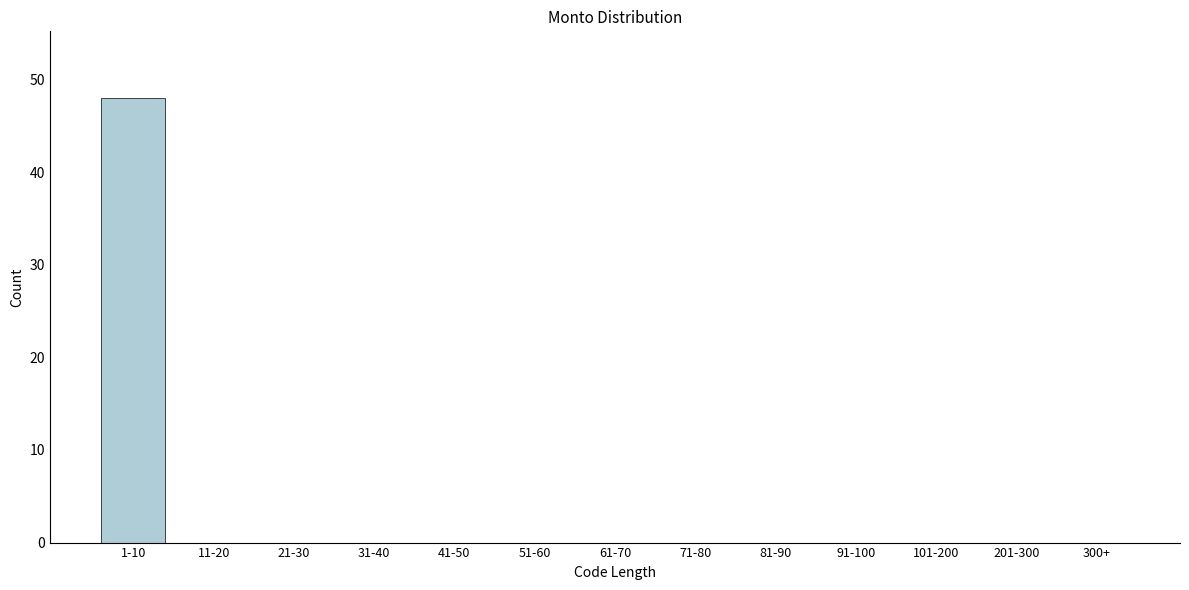

Reading right to left, what are all the values shown in this chart?

300+=0	201-300=0	101-200=0	91-100=0	81-90=0	71-80=0	61-70=0	51-60=0	41-50=0	31-40=0	21-30=0	11-20=0	1-10=48